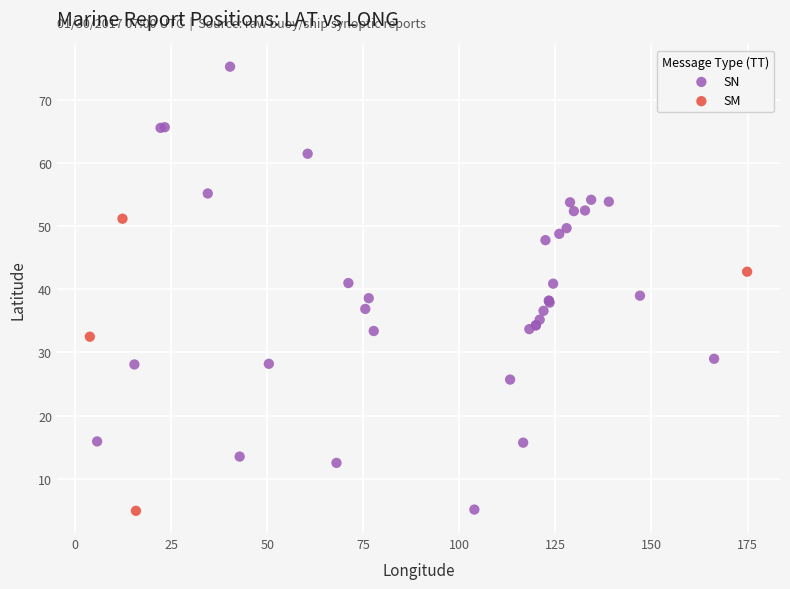

Which series has the widest spread of Y values?

SN